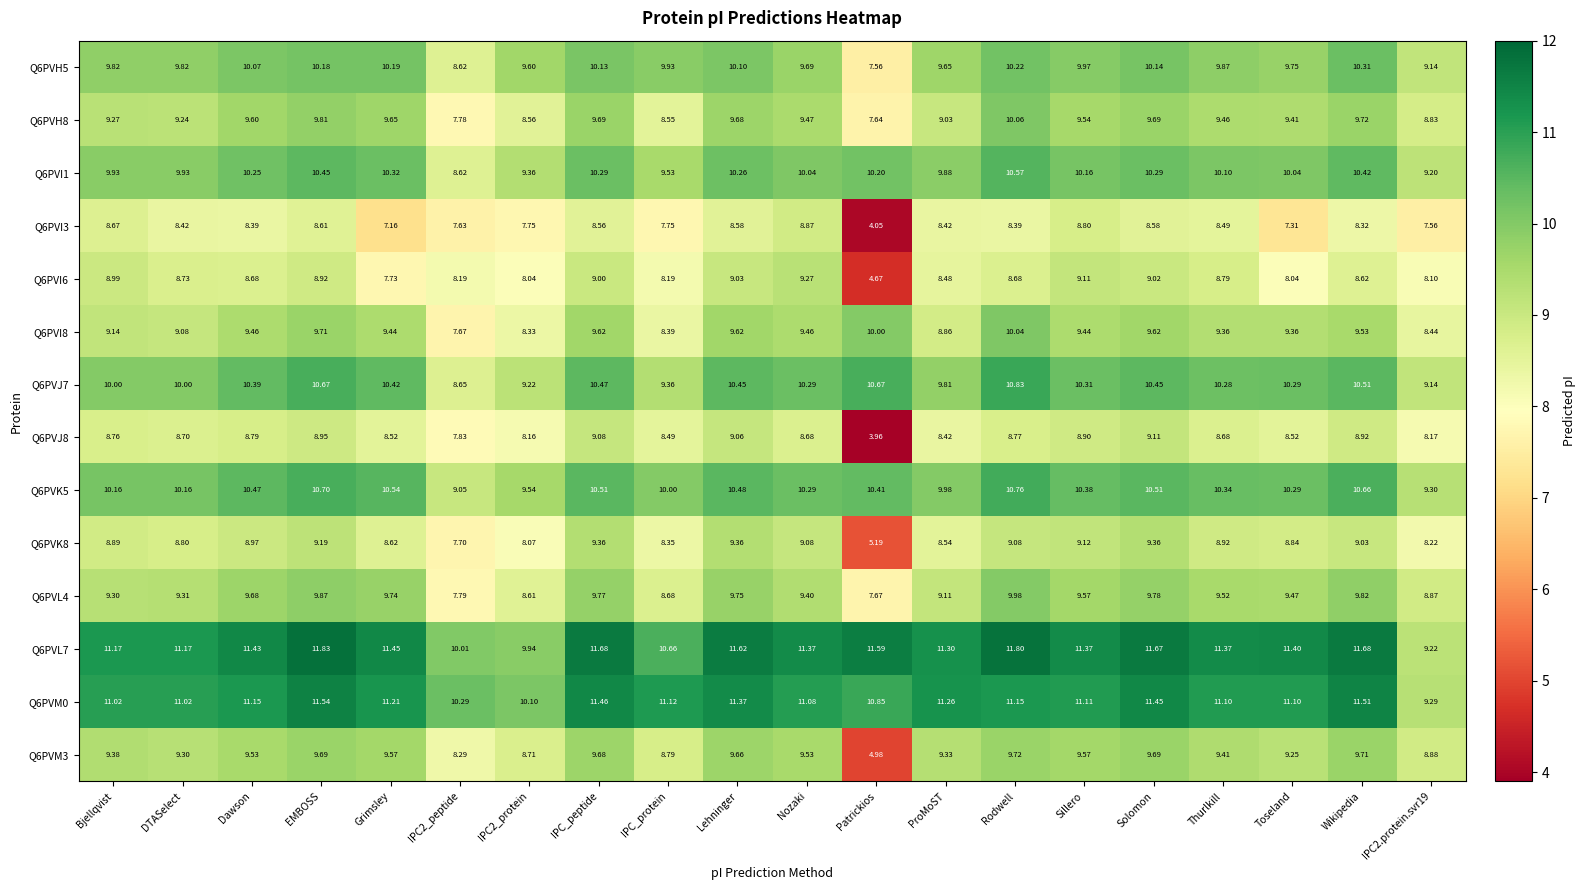

At which category is the sum across all series the highest?

EMBOSS